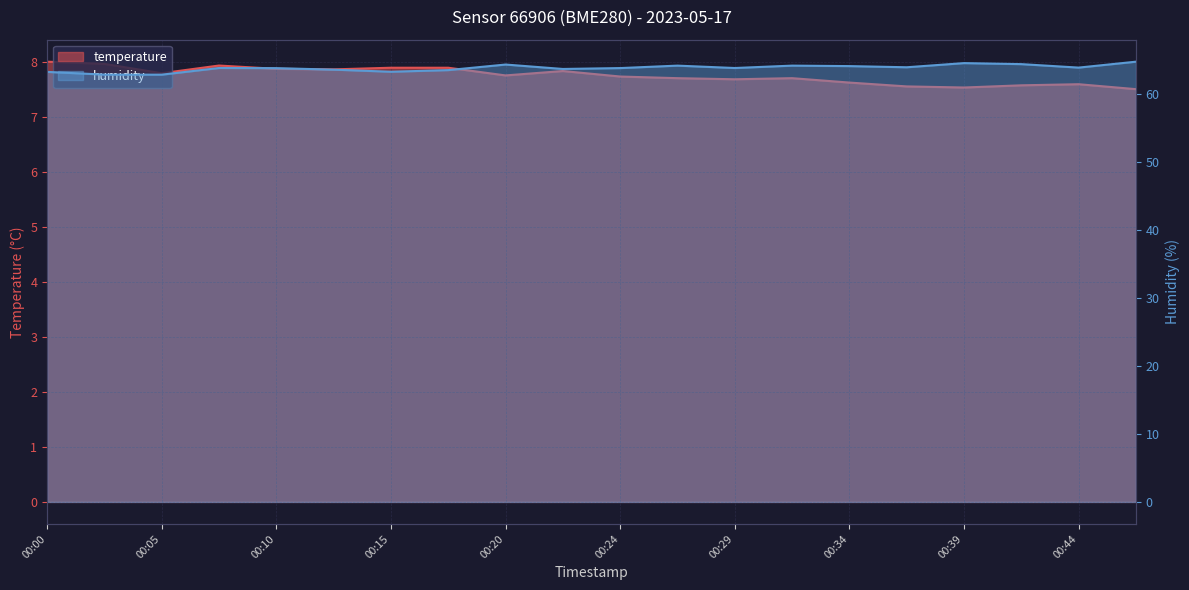

Which label corresponds to the smallest value in the chart?

00:46